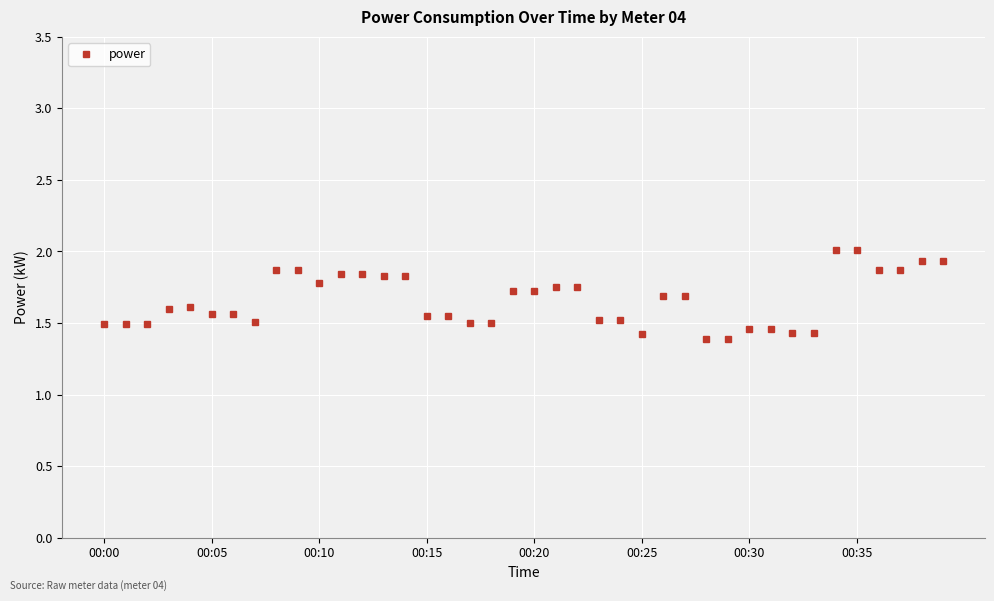

What is the value of the 34th point from the left?

1.4